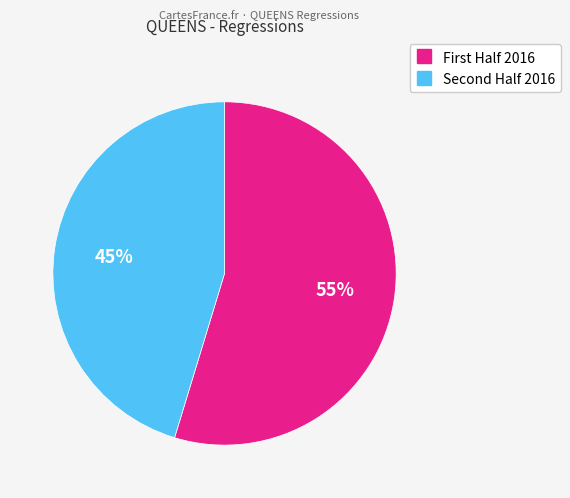

To the nearest percent, what is the average slice percentage?

50%